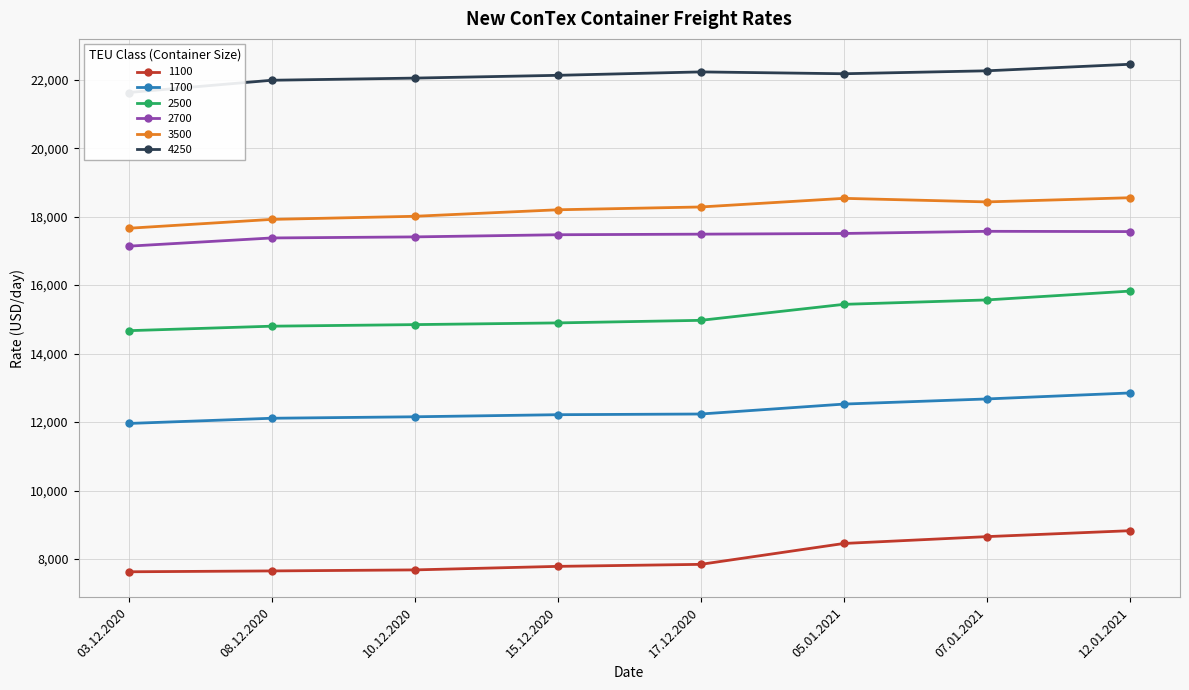

What is the average value of the 2500 series?

15126